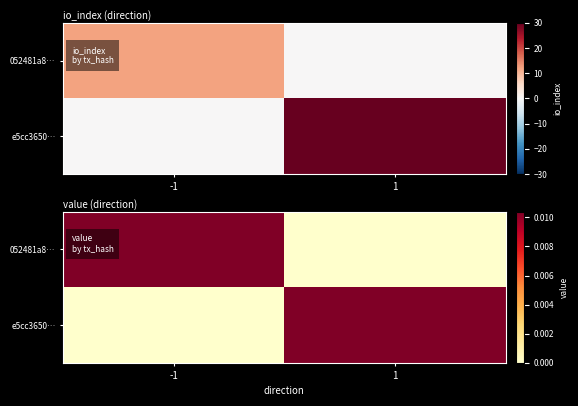

Is it true that e5cc3650… equals -0.0 at -1?

False